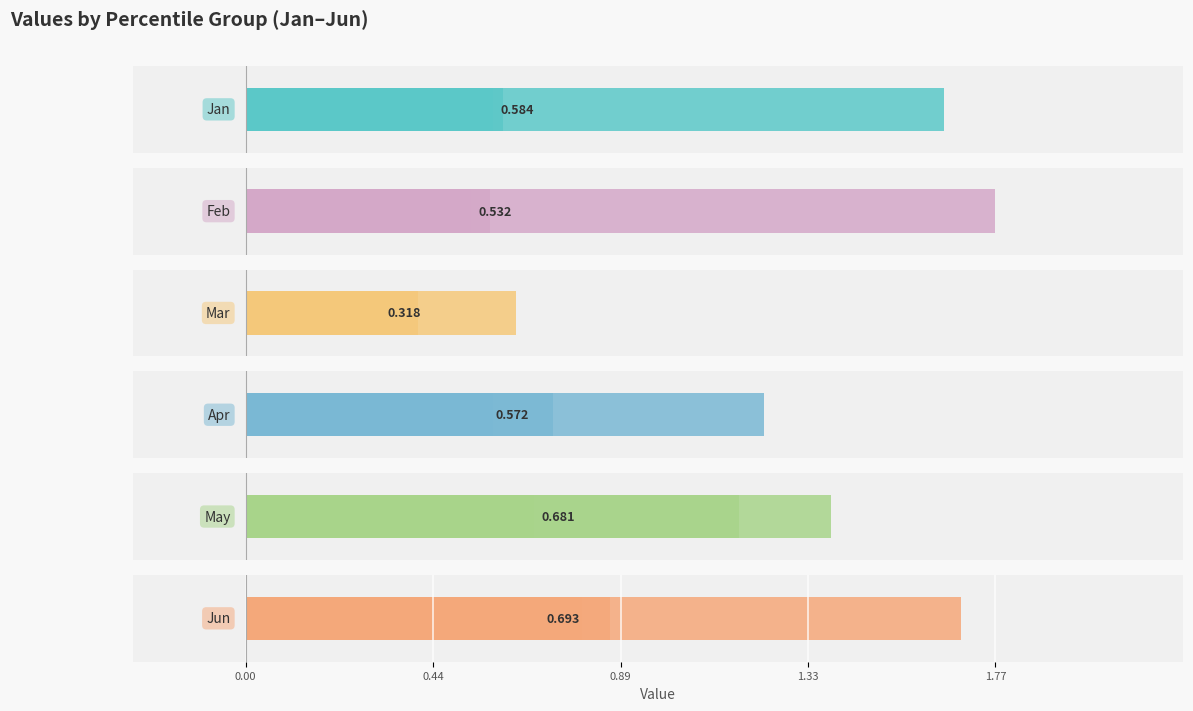

What is the average value of the Jun series?

0.7